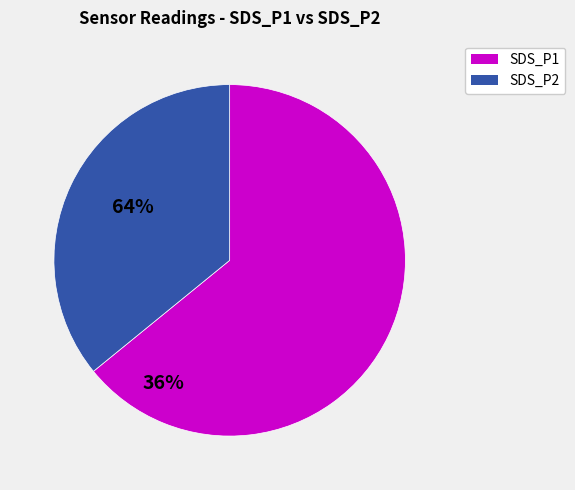

True or false: SDS_P2 accounts for 36% of the total.

True